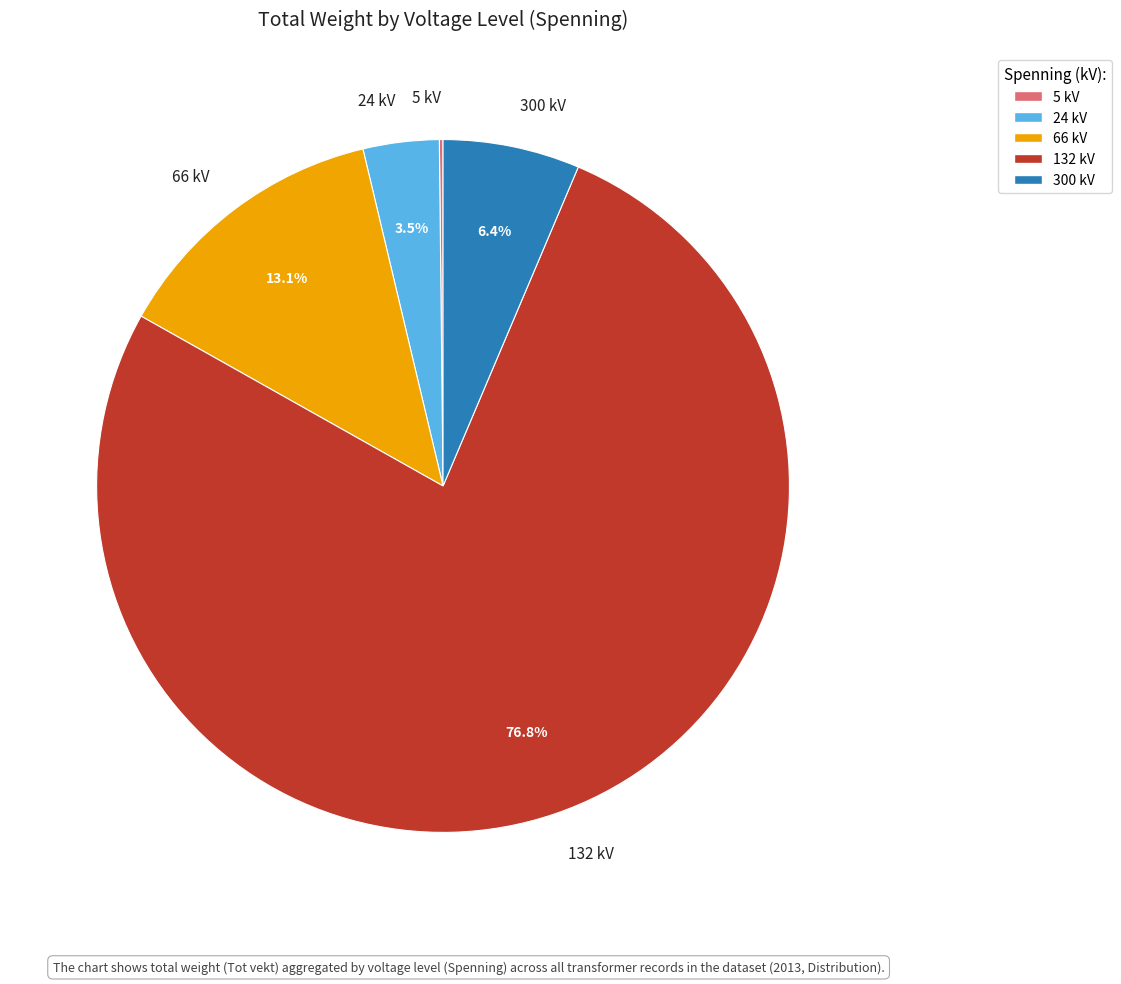

What is the ratio of the value at 132 kV to the value at 300 kV?

12.0